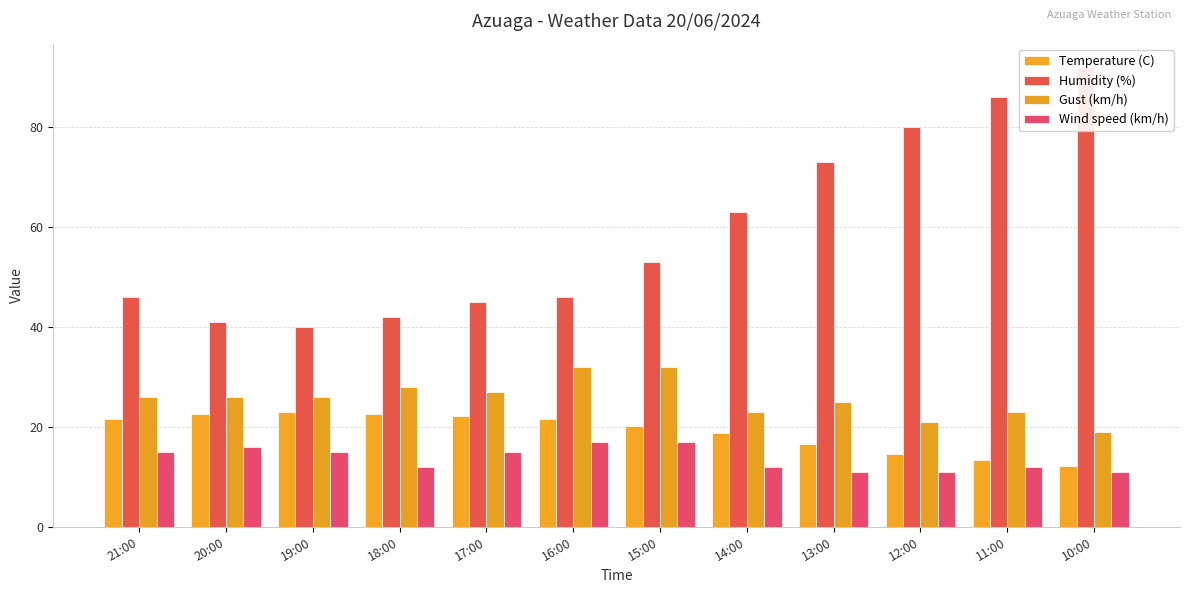

What is the maximum value shown in the chart?

92.0